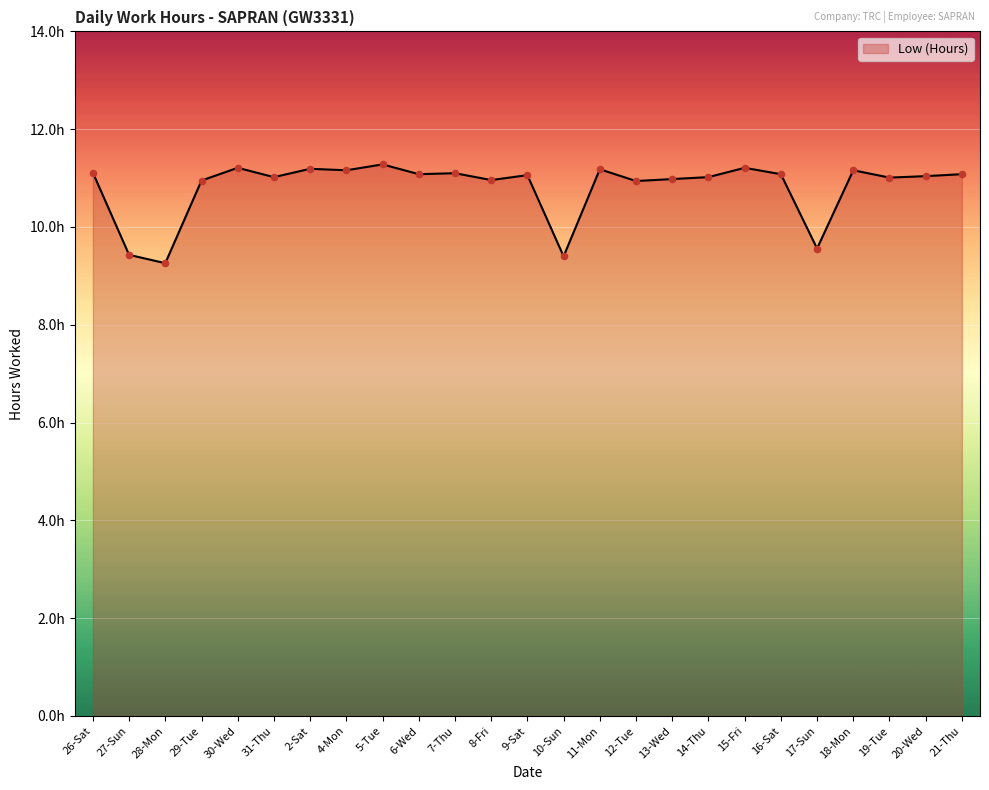

Which has a higher value, 12-Tue or 7-Thu?

7-Thu